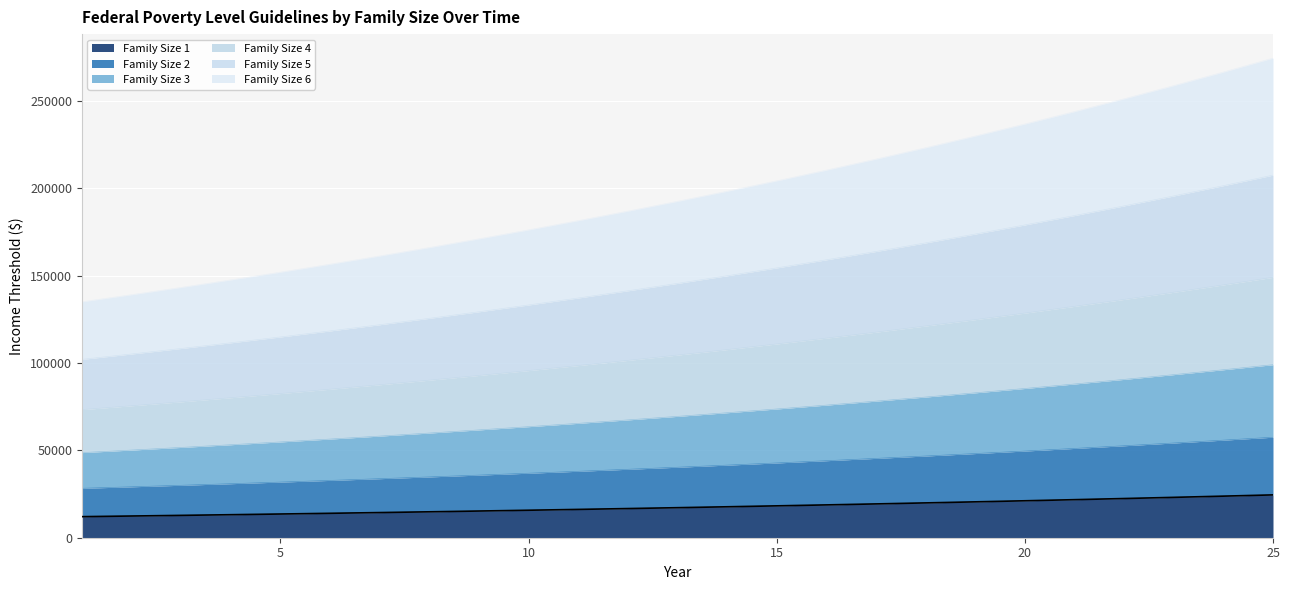

What is the lowest value of the Family Size 1 series?

12060.0